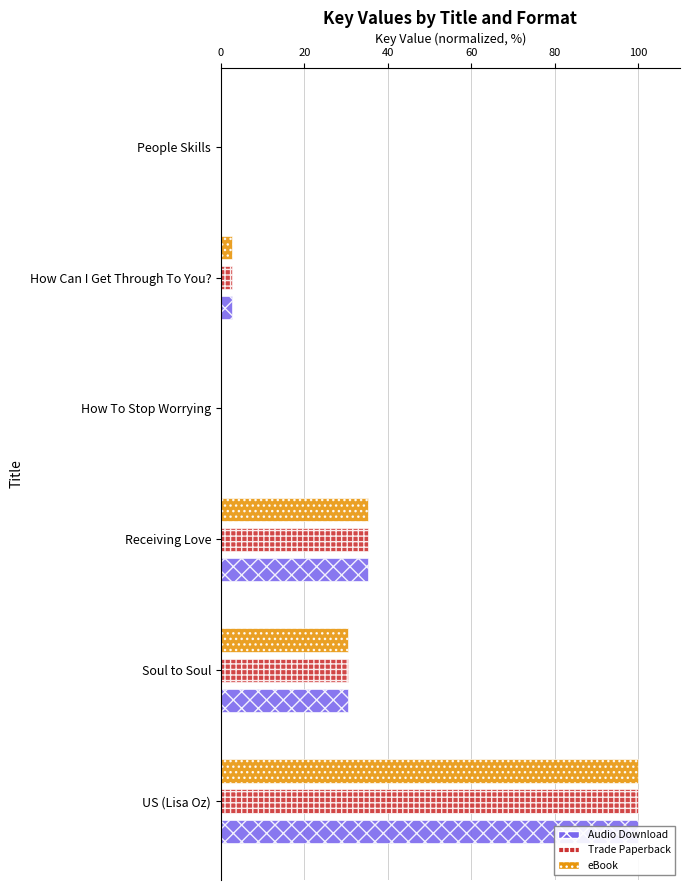

Rank the series by their maximum value, from highest to lowest.

Audio Download, Trade Paperback, eBook